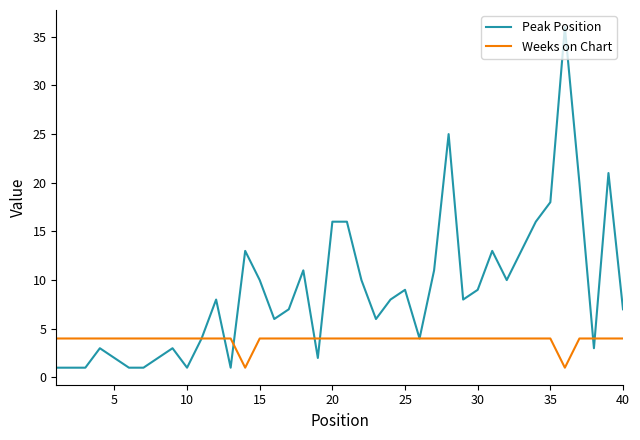

What are all the series names shown in the legend?

Peak Position, Weeks on Chart